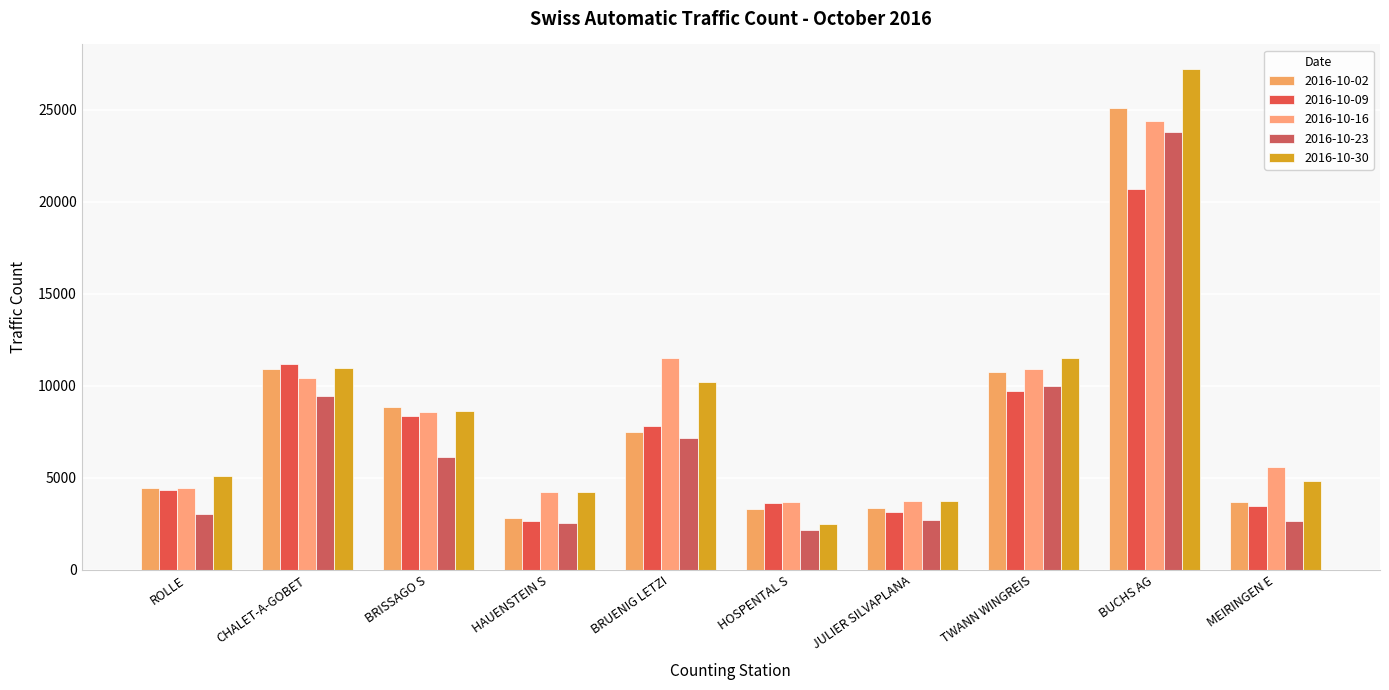

At which label is 2016-10-02 closest to 13959?

CHALET-A-GOBET